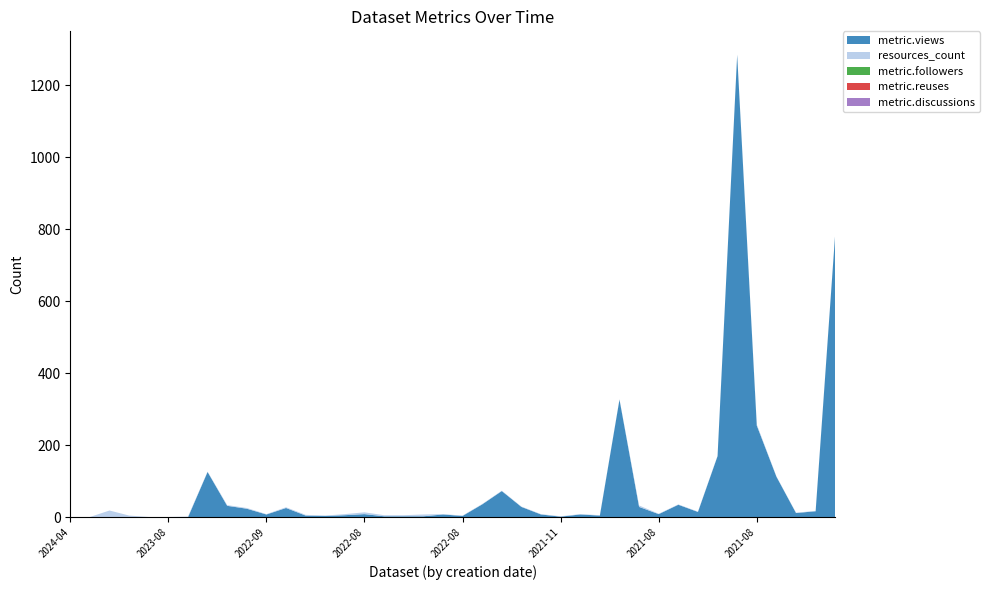

Reading right to left, extract all data points from this chart.

metric.views: 2021-07=789	2021-07=17	2021-07=12	2021-07=113	2021-08=255	2021-08=1284	2021-08=170	2021-08=15	2021-08=35	2021-08=9	2021-08=29	2021-09=327	2021-11=5	2021-11=8	2021-11=2	2021-11=8	2022-02=29	2022-02=73	2022-02=36	2022-08=4	2022-08=8	2022-08=3	2022-08=3	2022-08=3	2022-08=9	2022-08=6	2022-08=4	2022-08=5	2022-09=26	2022-09=8	2022-09=24	2023-01=32	2023-01=126	2023-03=0	2023-08=0	2023-08=0	2023-08=0	2023-09=0	2024-03=0	2024-04=0
resources_count: 2021-07=1	2021-07=1	2021-07=1	2021-07=1	2021-08=3	2021-08=1	2021-08=1	2021-08=1	2021-08=1	2021-08=1	2021-08=4	2021-09=1	2021-11=1	2021-11=1	2021-11=1	2021-11=1	2022-02=1	2022-02=1	2022-02=1	2022-08=1	2022-08=1	2022-08=5	2022-08=3	2022-08=3	2022-08=5	2022-08=3	2022-08=1	2022-08=2	2022-09=2	2022-09=1	2022-09=2	2023-01=2	2023-01=1	2023-03=2	2023-08=1	2023-08=1	2023-08=5	2023-09=19	2024-03=1	2024-04=1
metric.followers: 2021-07=0	2021-07=0	2021-07=0	2021-07=0	2021-08=0	2021-08=0	2021-08=0	2021-08=0	2021-08=0	2021-08=0	2021-08=0	2021-09=0	2021-11=0	2021-11=0	2021-11=0	2021-11=0	2022-02=0	2022-02=0	2022-02=0	2022-08=0	2022-08=0	2022-08=0	2022-08=0	2022-08=0	2022-08=0	2022-08=0	2022-08=0	2022-08=0	2022-09=0	2022-09=0	2022-09=0	2023-01=0	2023-01=0	2023-03=0	2023-08=0	2023-08=0	2023-08=0	2023-09=0	2024-03=0	2024-04=0
metric.reuses: 2021-07=0	2021-07=0	2021-07=0	2021-07=0	2021-08=0	2021-08=0	2021-08=0	2021-08=0	2021-08=0	2021-08=0	2021-08=0	2021-09=0	2021-11=0	2021-11=0	2021-11=0	2021-11=0	2022-02=0	2022-02=0	2022-02=0	2022-08=0	2022-08=0	2022-08=0	2022-08=0	2022-08=0	2022-08=0	2022-08=0	2022-08=0	2022-08=0	2022-09=0	2022-09=0	2022-09=0	2023-01=0	2023-01=0	2023-03=0	2023-08=0	2023-08=0	2023-08=0	2023-09=0	2024-03=0	2024-04=0
metric.discussions: 2021-07=0	2021-07=0	2021-07=0	2021-07=0	2021-08=0	2021-08=0	2021-08=0	2021-08=0	2021-08=0	2021-08=0	2021-08=0	2021-09=0	2021-11=0	2021-11=0	2021-11=0	2021-11=0	2022-02=0	2022-02=0	2022-02=0	2022-08=0	2022-08=0	2022-08=0	2022-08=0	2022-08=0	2022-08=0	2022-08=0	2022-08=0	2022-08=0	2022-09=0	2022-09=0	2022-09=0	2023-01=0	2023-01=0	2023-03=0	2023-08=0	2023-08=0	2023-08=0	2023-09=0	2024-03=0	2024-04=0